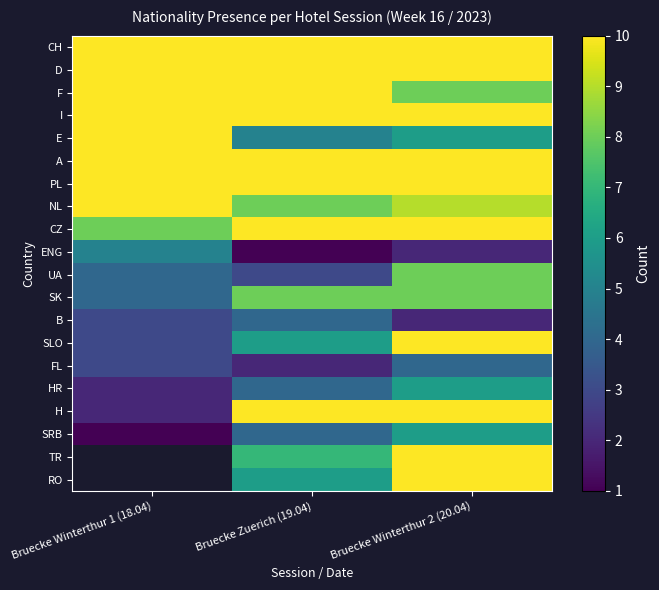

Which series has the widest spread of values?

H